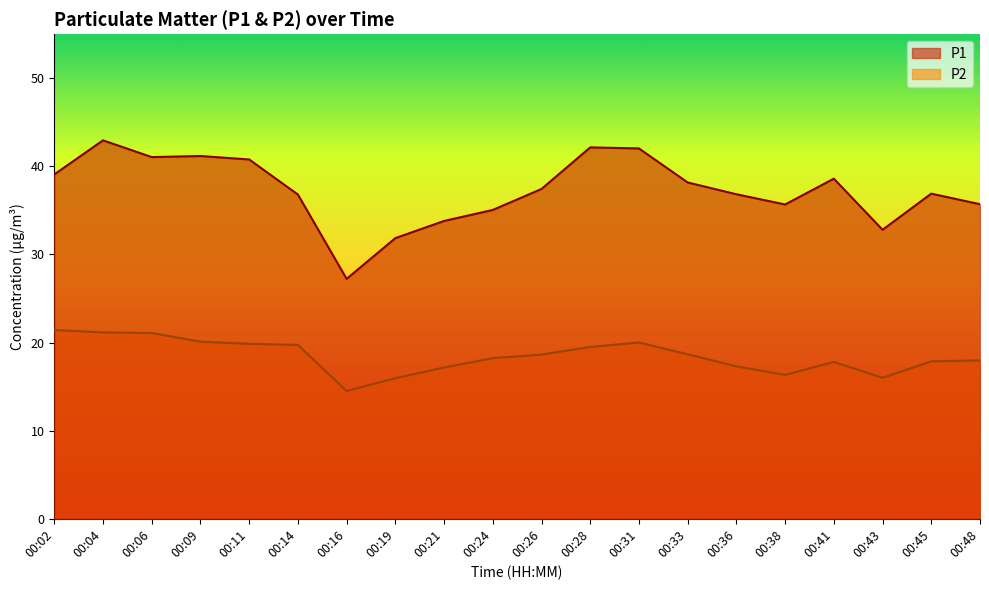

Does the chart have visible grid lines?

No